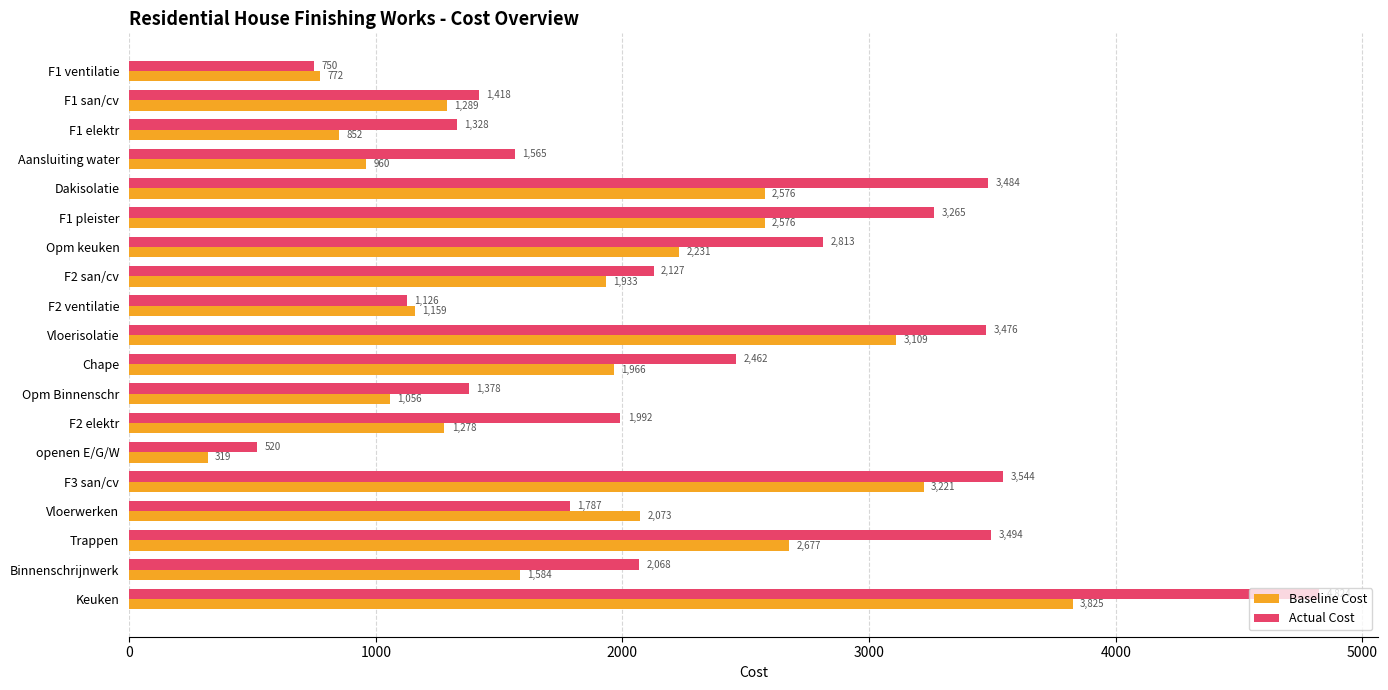

Which series has the largest range (max minus min)?

Actual Cost